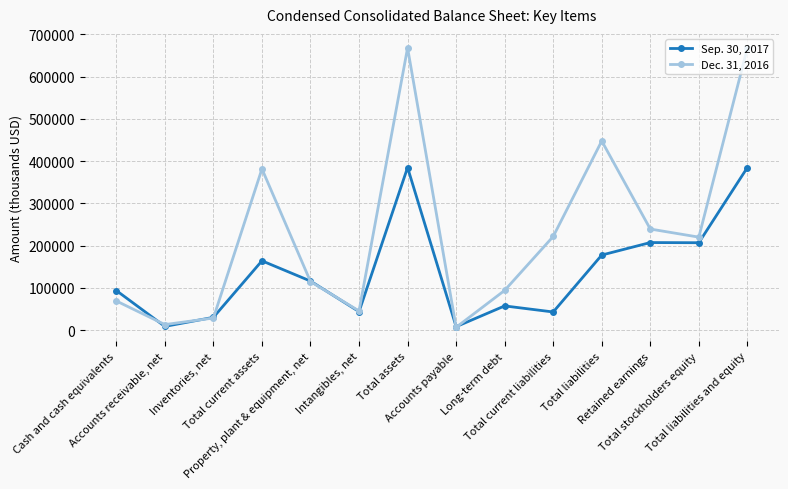

What is the difference between the highest and lowest values at Inventories, net?

1653